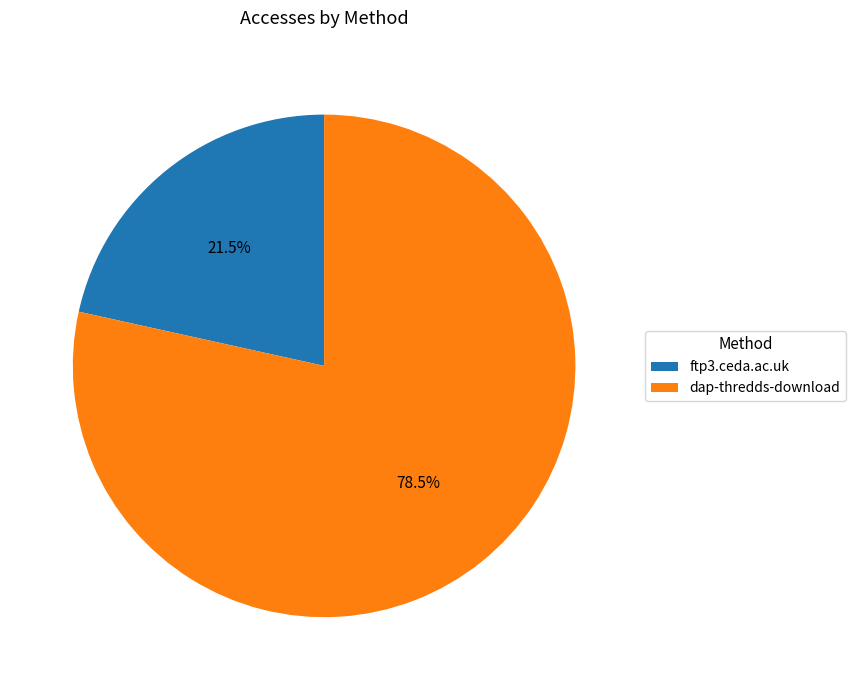

Is it true that ftp3.ceda.ac.uk is 13% of the pie?

False